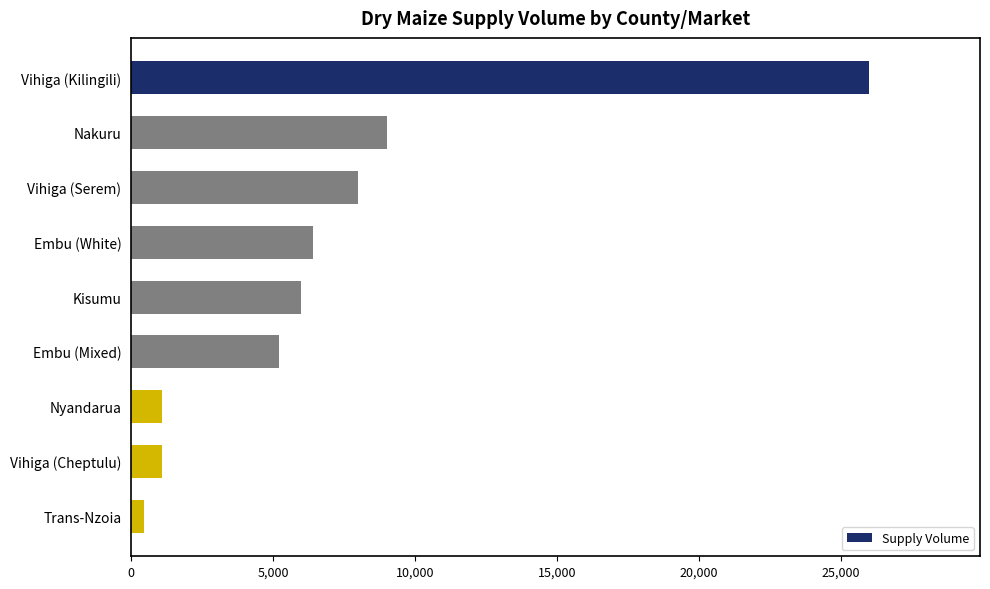

What is the average value?

7028